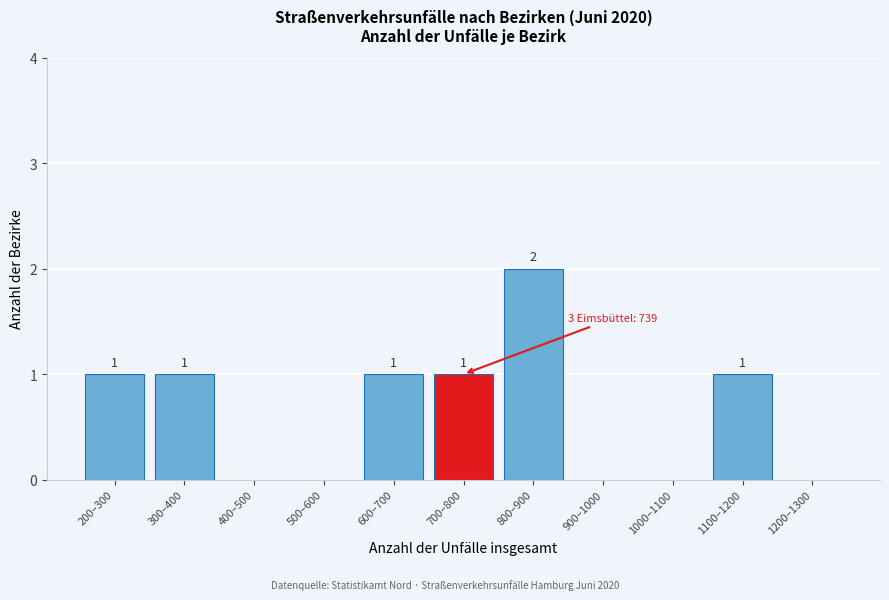

Reading left to right, transcribe all the data shown in this chart.

200–300=1	300–400=1	400–500=0	500–600=0	600–700=1	700–800=1	800–900=2	900–1000=0	1000–1100=0	1100–1200=1	1200–1300=0